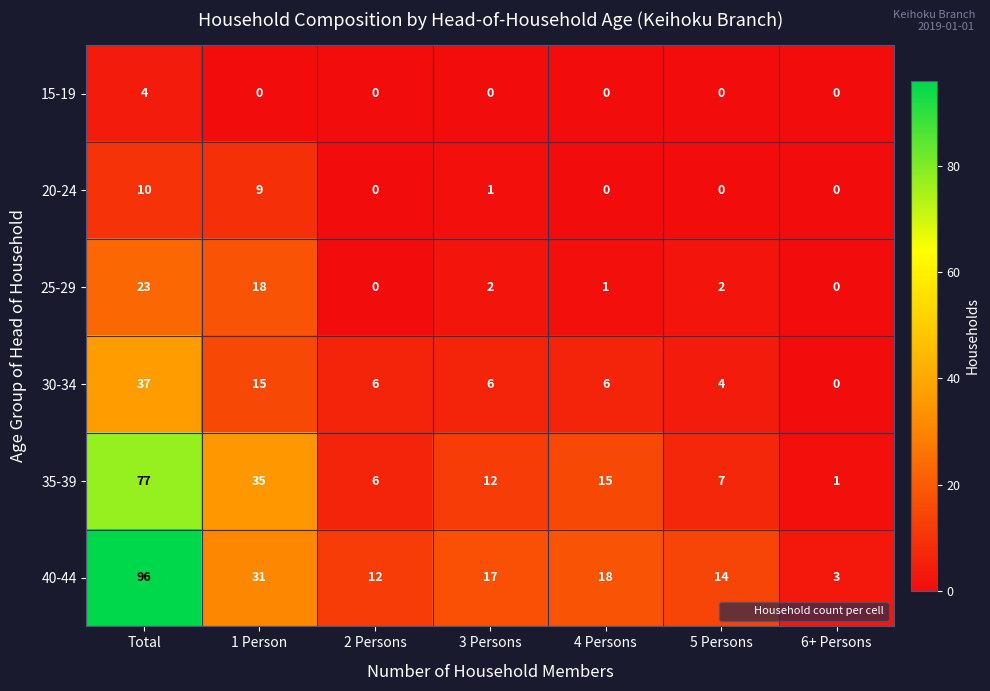

At how many categories does at least one series exceed 89?

1